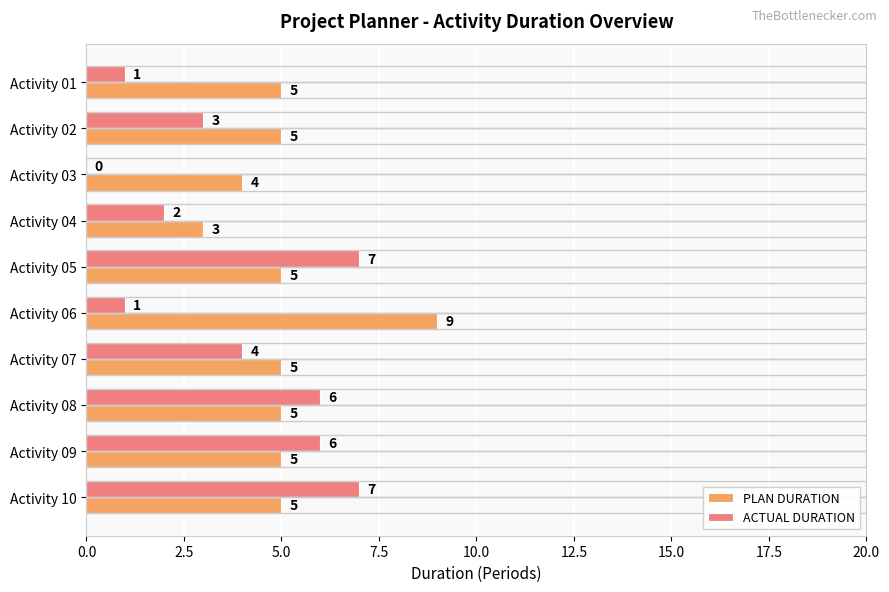

Which series changed the most between Activity 02 and Activity 10?

ACTUAL DURATION